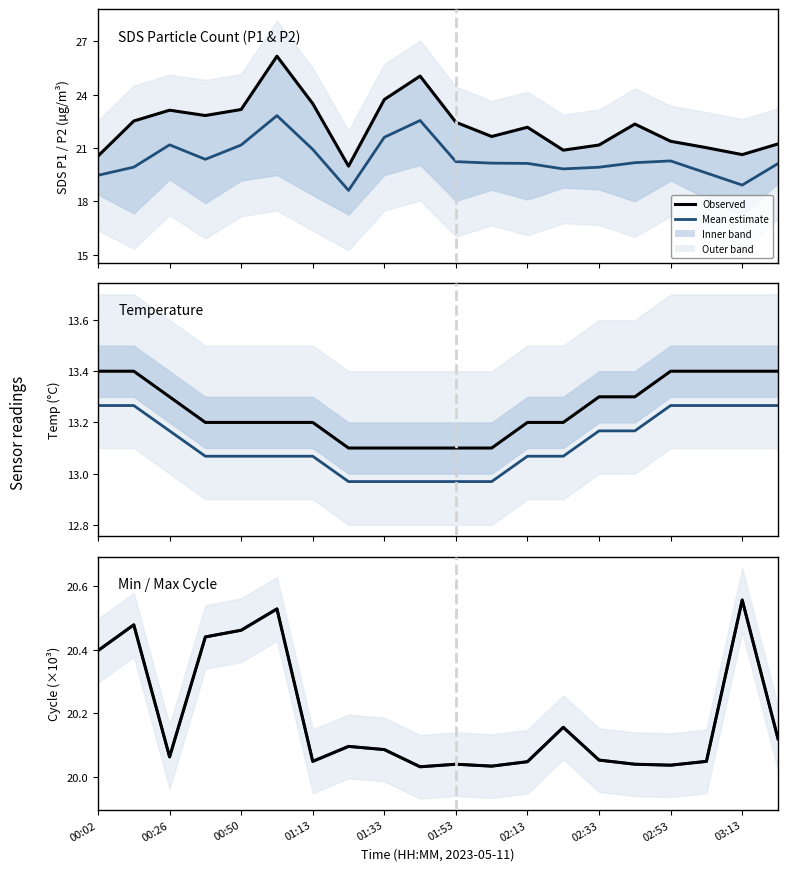

What is the average value of the Mean estimate series?

20.2